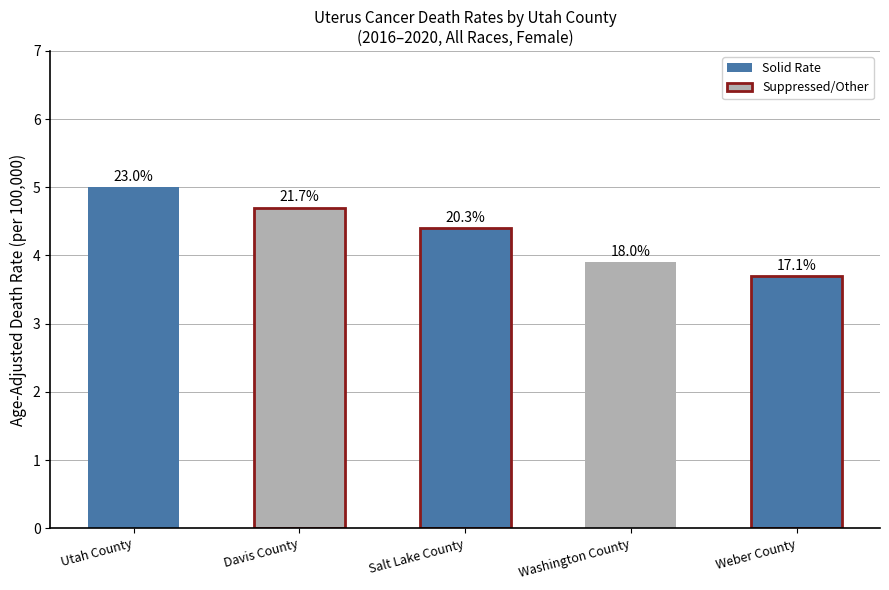

What is the label of the 2nd bar from the right?

Washington County